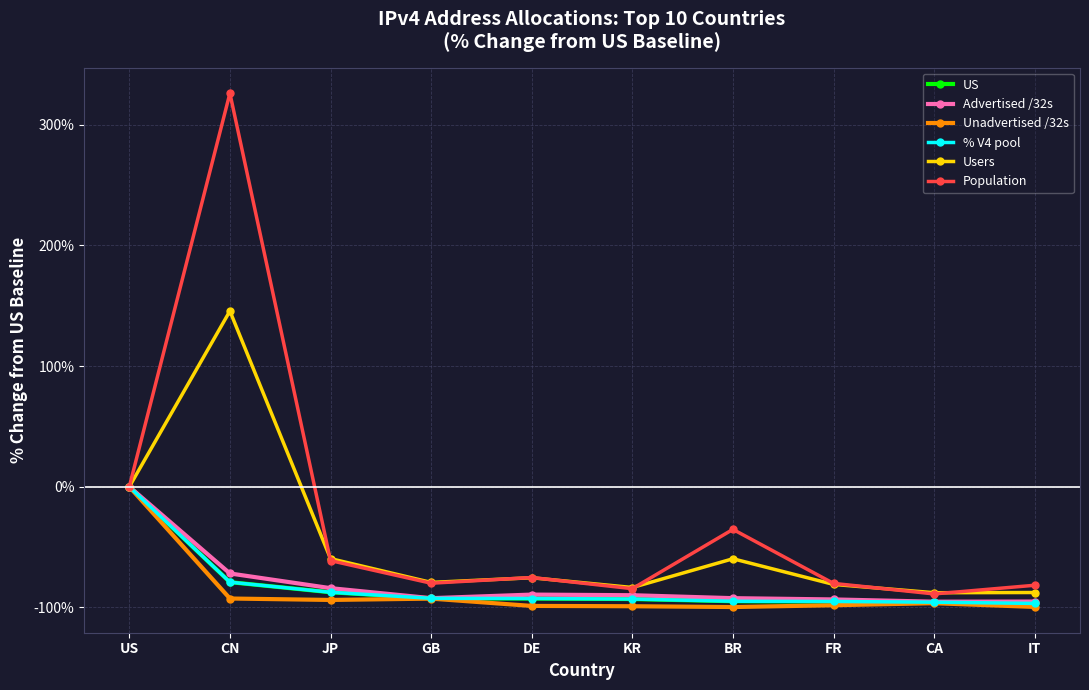

Is the value of Unadvertised /32s at US greater than the value of Population at DE?

Yes